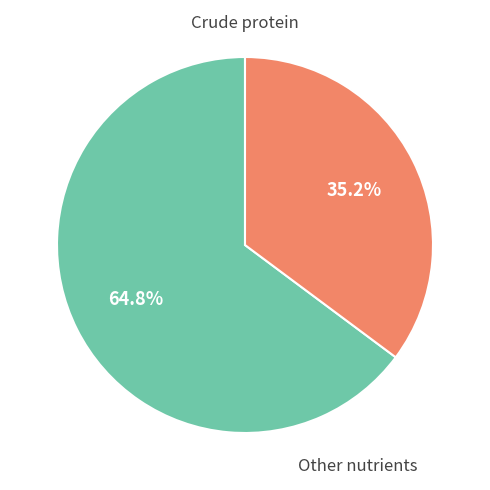

Is there any slice that represents more than half of the pie?

Yes